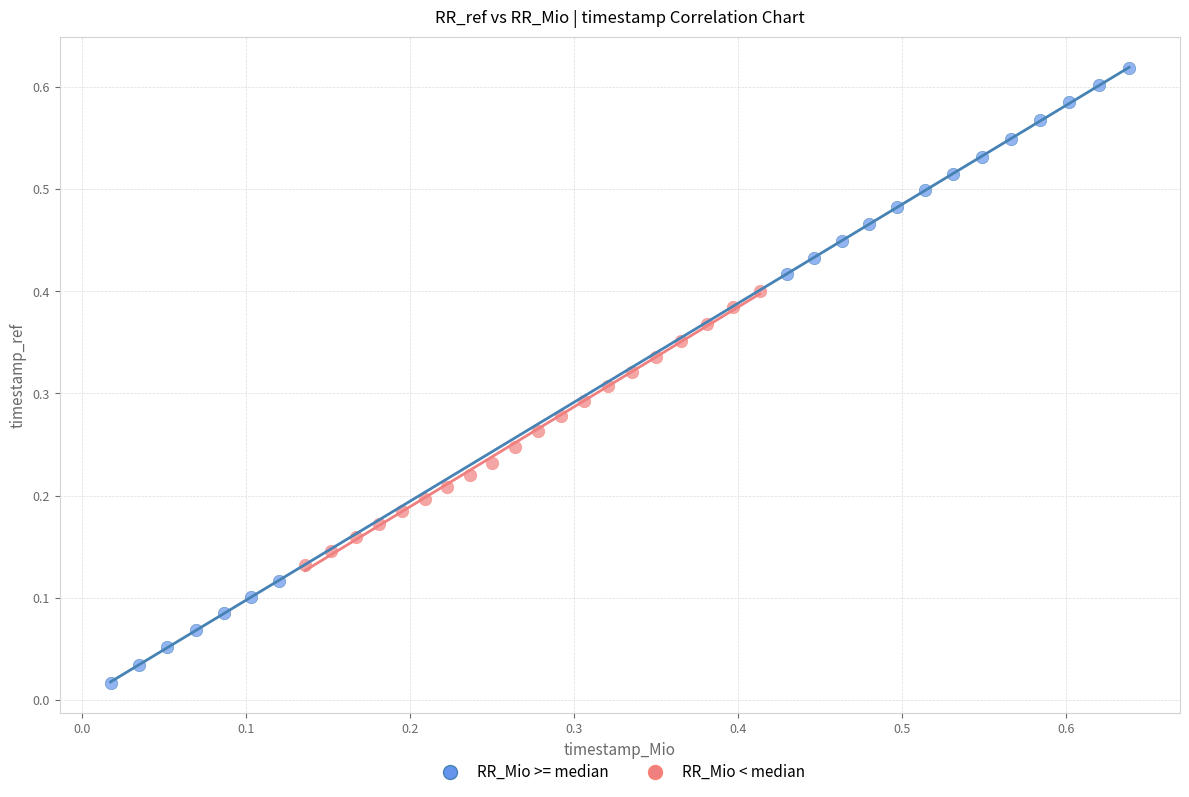

Which series has the widest spread of Y values?

RR_Mio >= median